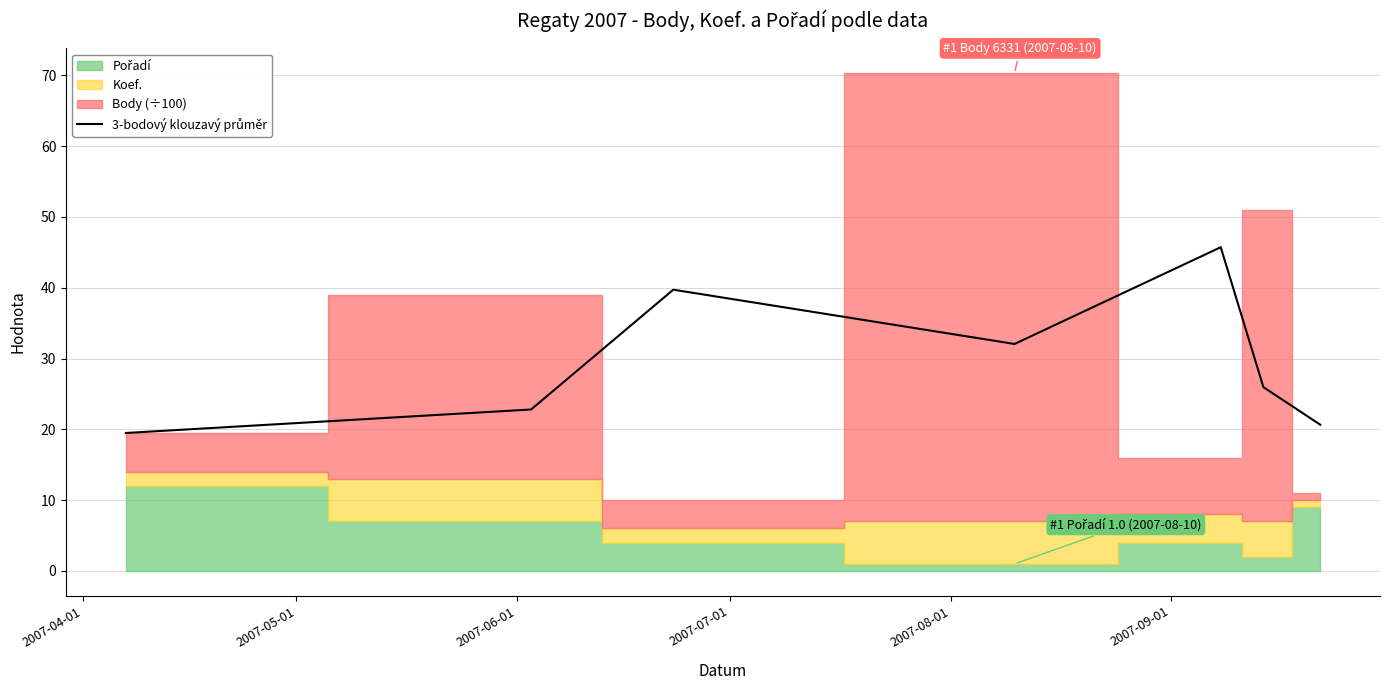

The chart shows a value of 11.3 at 2007-04-01. True or false?

False